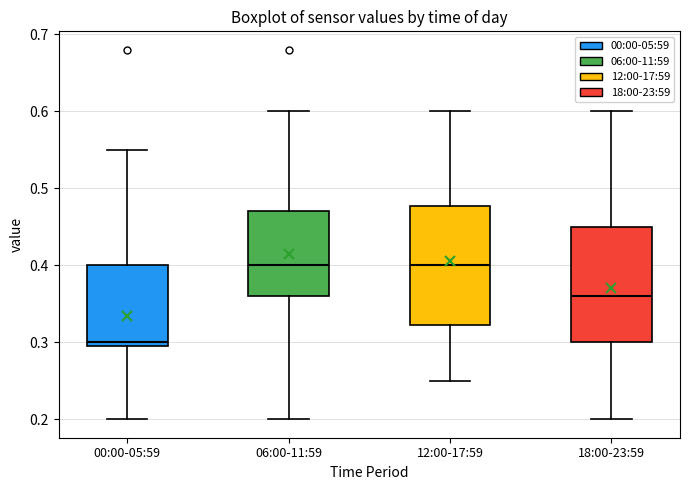

Reading left to right, transcribe this box plot: for each box, give where its median line is, the range the box spans, and where its two whiskers end, as read against the y-axis. The values are not printed on the chart, so give them approximately, as read against the axis.

00:00-05:59: median 0.30 (just above the box's lower edge), box 0.30 to 0.40, whiskers 0.20 to 0.55
06:00-11:59: median 0.40, box 0.36 to 0.47, whiskers 0.20 to 0.60
12:00-17:59: median 0.40, box 0.32 to 0.48, whiskers 0.25 to 0.60
18:00-23:59: median 0.36, box 0.30 to 0.45, whiskers 0.20 to 0.60